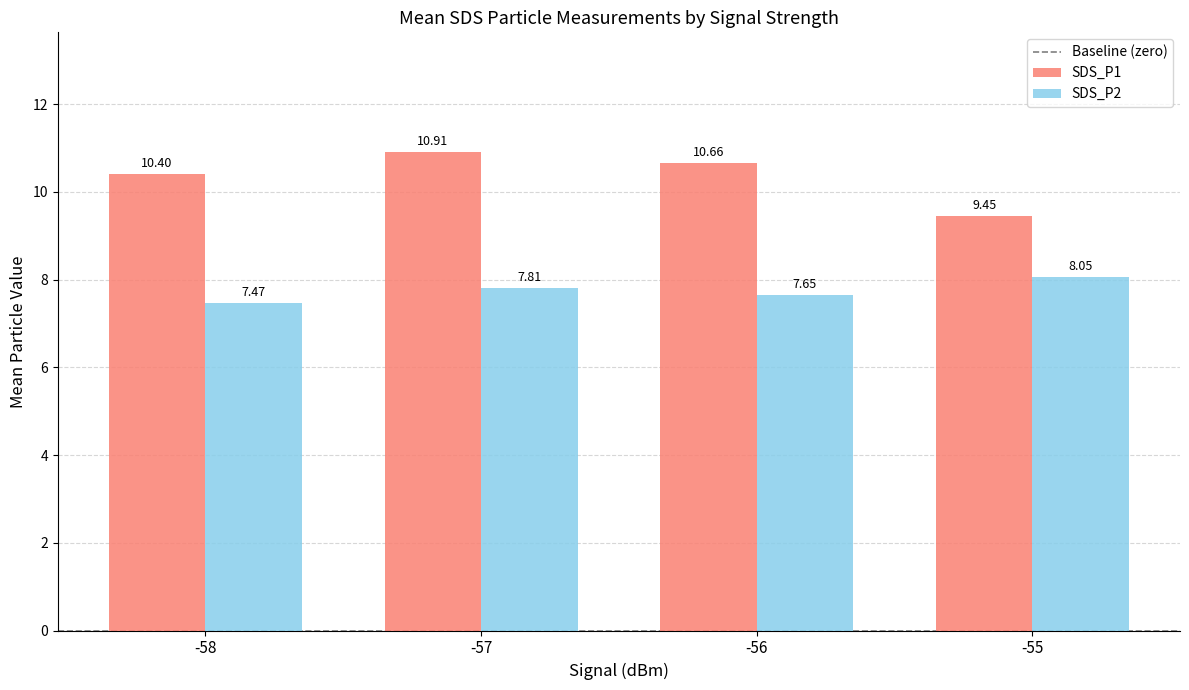

What is the spread (max minus min) of values at -57?

3.1